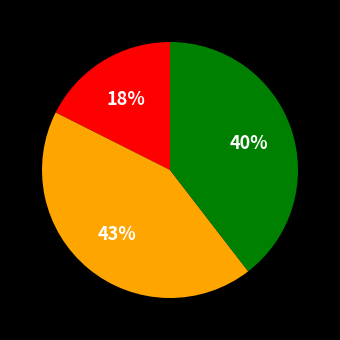

Count the number of slices in the pie.

3